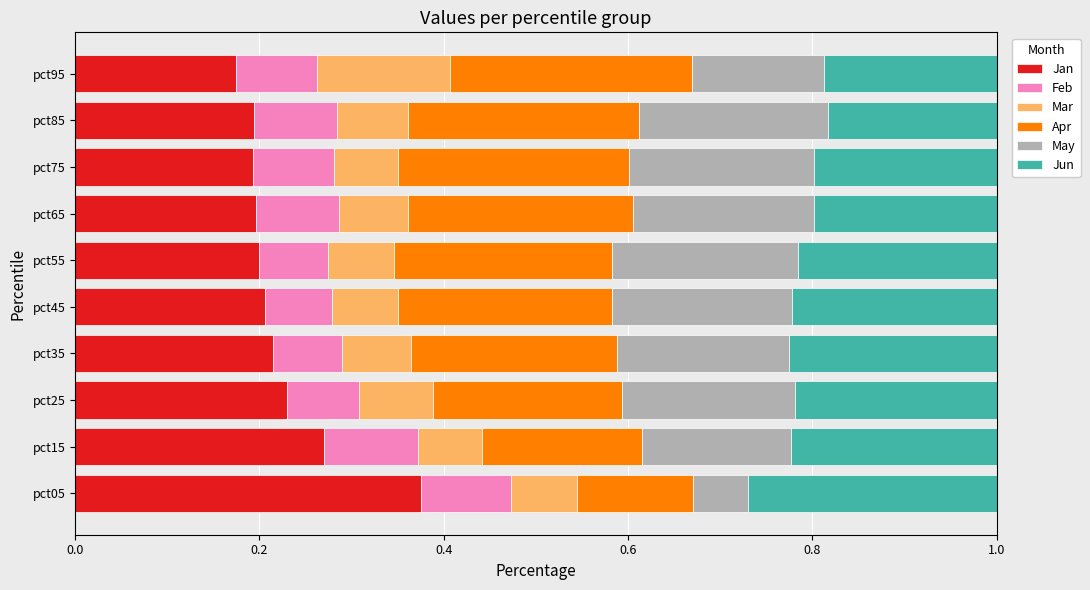

What is the total value across all series at pct25?

1.0